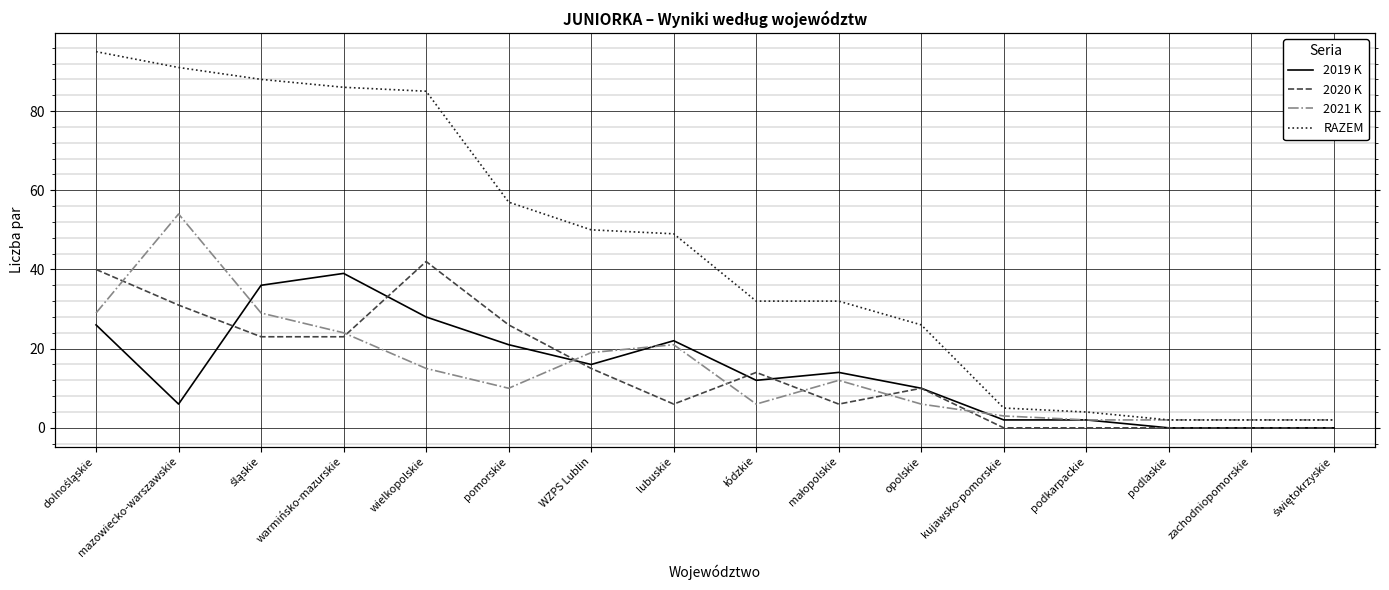

What is the label of the 11th point from the left?

opolskie